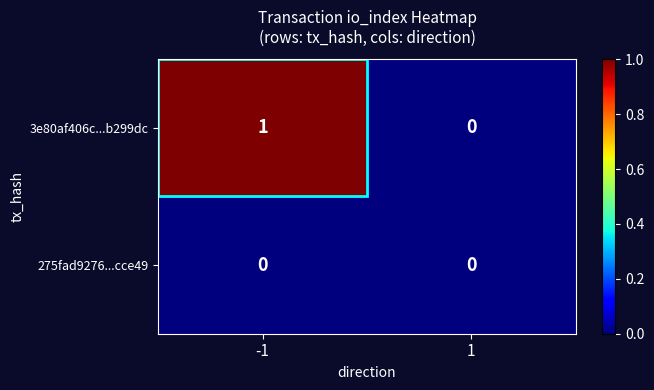

Between -1 and 1, which series saw the biggest shift?

3e80af406c...b299dc